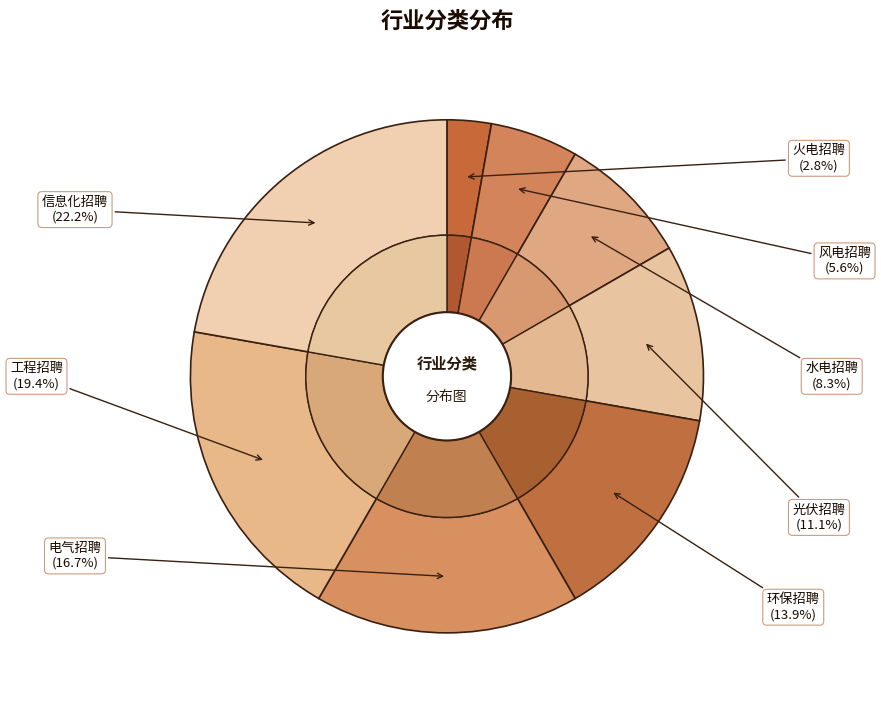

What is the smallest slice in the pie chart?

火电招聘